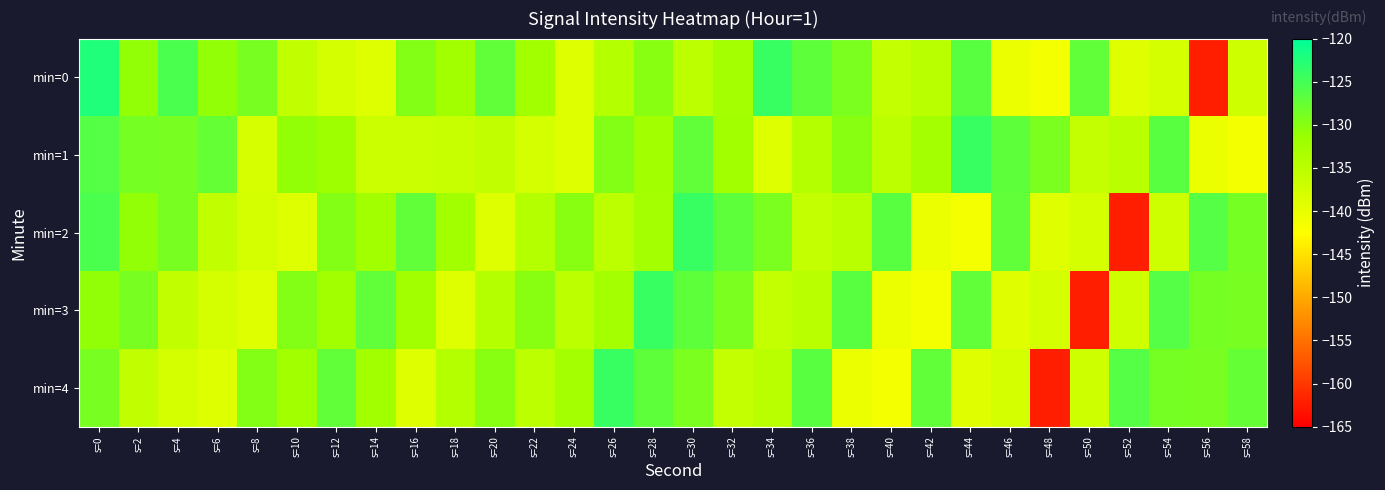

Reading left to right, list all the values displayed in this chart.

min=0: s=0=-122.4	s=2=-130.8	s=4=-125.6	s=6=-130.8	s=8=-128.9	s=10=-135.7	s=12=-137.8	s=14=-138.9	s=16=-129.8	s=18=-132.2	s=20=-127.1	s=22=-132.2	s=24=-138.8	s=26=-134.4	s=28=-130.1	s=30=-135.1	s=32=-132.6	s=34=-124.1	s=36=-126.9	s=38=-129.1	s=40=-136.0	s=42=-134.9	s=44=-126.6	s=46=-140.4	s=48=-141.3	s=50=-127.1	s=52=-139.0	s=54=-137.9	s=56=-162.2	s=58=-137.2
min=1: s=0=-126.2	s=2=-128.8	s=4=-128.8	s=6=-127.4	s=8=-138.1	s=10=-130.8	s=12=-131.9	s=14=-136.8	s=16=-136.5	s=18=-136.4	s=20=-135.7	s=22=-137.8	s=24=-138.9	s=26=-129.8	s=28=-132.2	s=30=-127.1	s=32=-132.2	s=34=-138.8	s=36=-134.4	s=38=-130.1	s=40=-135.1	s=42=-132.6	s=44=-124.1	s=46=-126.9	s=48=-129.1	s=50=-136.0	s=52=-134.9	s=54=-126.6	s=56=-140.4	s=58=-141.3
min=2: s=0=-125.6	s=2=-130.8	s=4=-128.9	s=6=-135.7	s=8=-137.8	s=10=-138.9	s=12=-129.8	s=14=-132.2	s=16=-127.1	s=18=-132.2	s=20=-138.8	s=22=-134.4	s=24=-130.1	s=26=-135.1	s=28=-132.6	s=30=-124.1	s=32=-126.9	s=34=-129.1	s=36=-136.0	s=38=-134.9	s=40=-126.6	s=42=-140.4	s=44=-141.3	s=46=-127.1	s=48=-139.0	s=50=-137.9	s=52=-162.2	s=54=-137.2	s=56=-126.2	s=58=-128.8
min=3: s=0=-130.8	s=2=-128.9	s=4=-135.7	s=6=-137.8	s=8=-138.9	s=10=-129.8	s=12=-132.2	s=14=-127.1	s=16=-132.2	s=18=-138.8	s=20=-134.4	s=22=-130.1	s=24=-135.1	s=26=-132.6	s=28=-124.1	s=30=-126.9	s=32=-129.1	s=34=-136.0	s=36=-134.9	s=38=-126.6	s=40=-140.4	s=42=-141.3	s=44=-127.1	s=46=-139.0	s=48=-137.9	s=50=-162.2	s=52=-137.2	s=54=-126.2	s=56=-128.8	s=58=-128.8
min=4: s=0=-128.9	s=2=-135.7	s=4=-137.8	s=6=-138.9	s=8=-129.8	s=10=-132.2	s=12=-127.1	s=14=-132.2	s=16=-138.8	s=18=-134.4	s=20=-130.1	s=22=-135.1	s=24=-132.6	s=26=-124.1	s=28=-126.9	s=30=-129.1	s=32=-136.0	s=34=-134.9	s=36=-126.6	s=38=-140.4	s=40=-141.3	s=42=-127.1	s=44=-139.0	s=46=-137.9	s=48=-162.2	s=50=-137.2	s=52=-126.2	s=54=-128.8	s=56=-128.8	s=58=-127.4